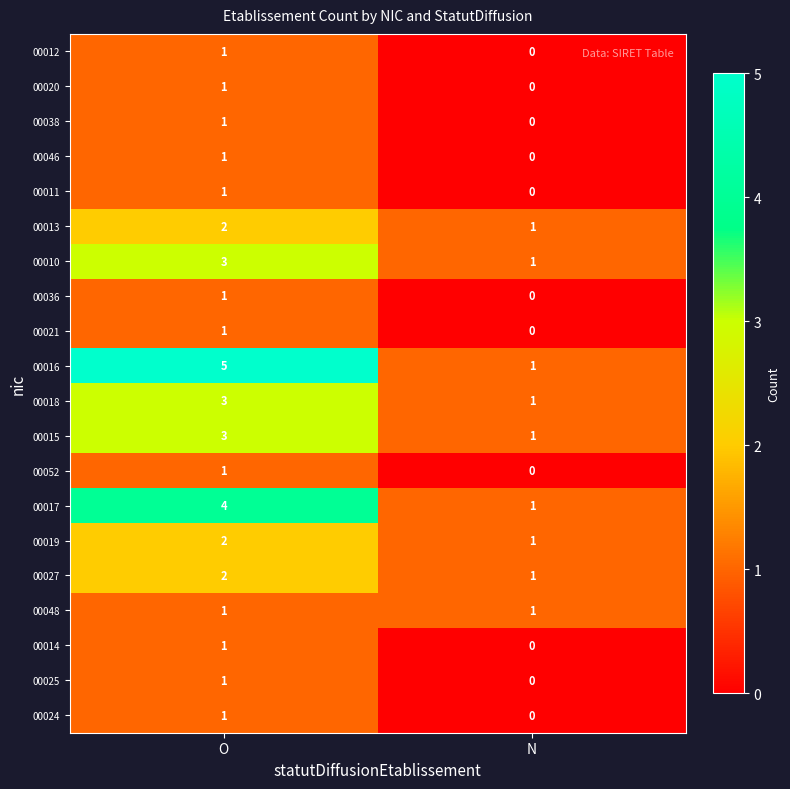

At which label is 00014 closest to 0?

N